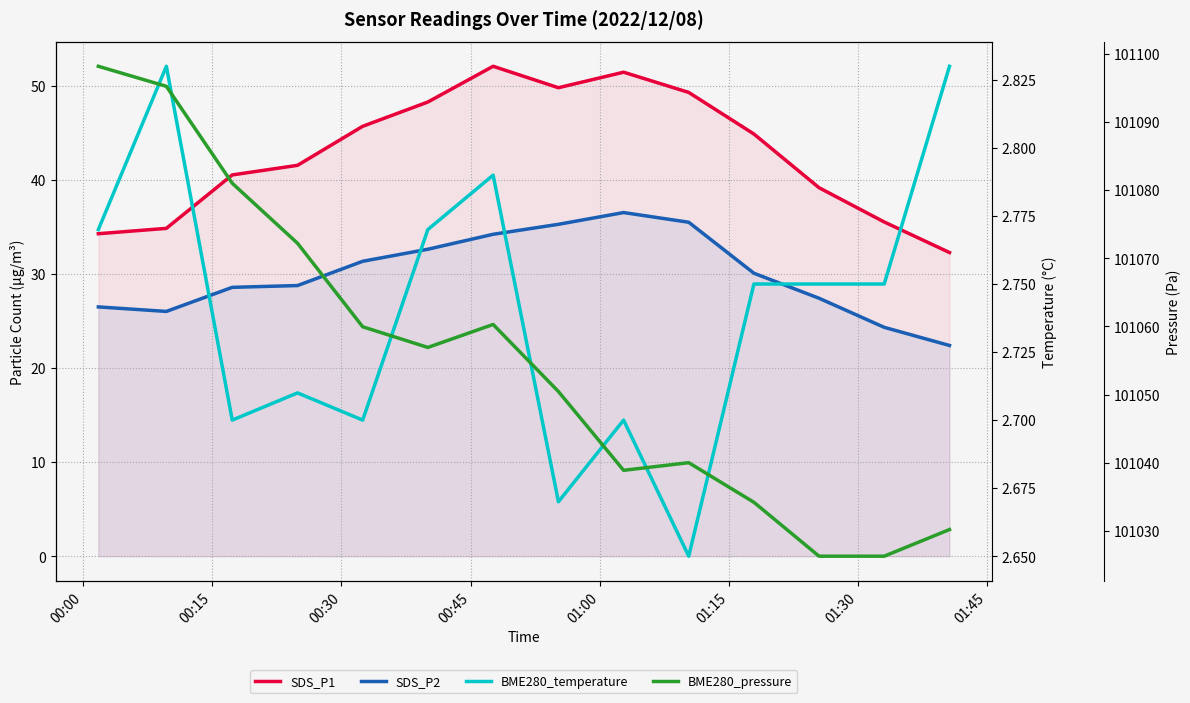

What is the smallest value displayed?

2.6